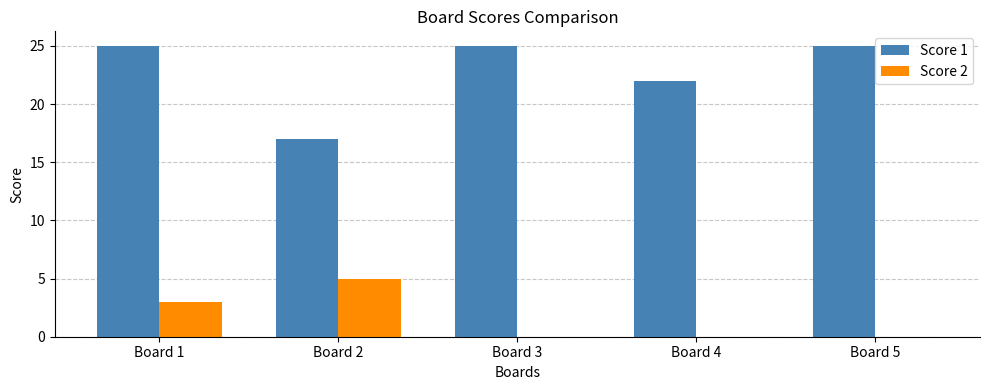

Reading right to left, list all the values displayed in this chart.

Score 1: 25	22	25	17	25
Score 2: 0	0	0	5	3